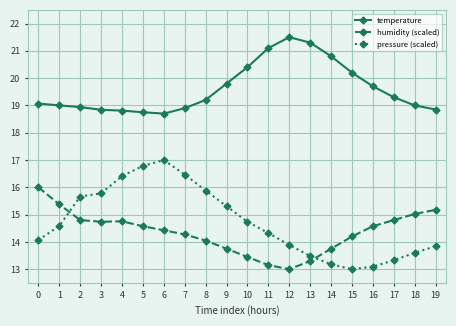

At 19, list the series in order from smallest to largest.

pressure (scaled), humidity (scaled), temperature